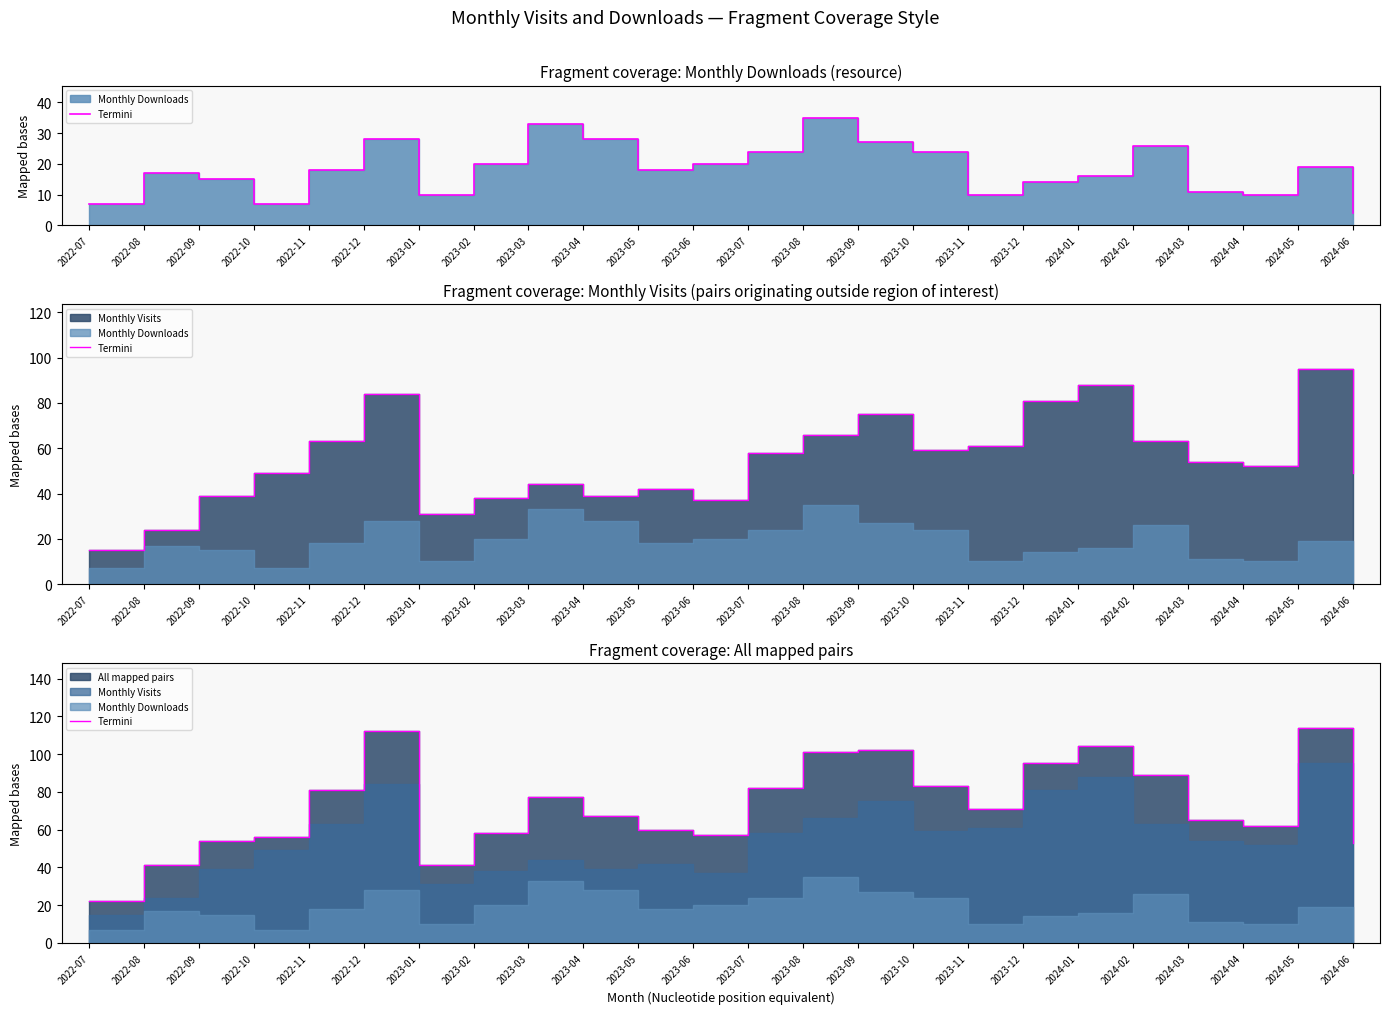

What is the label of the 10th point from the right?

2023-09